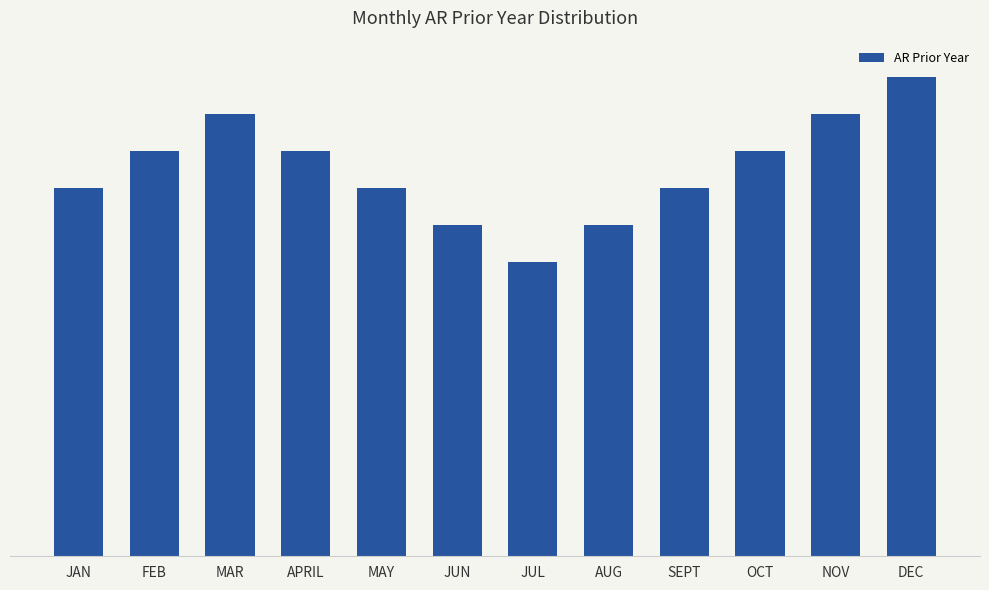

Does the chart contain stacked bars?

No